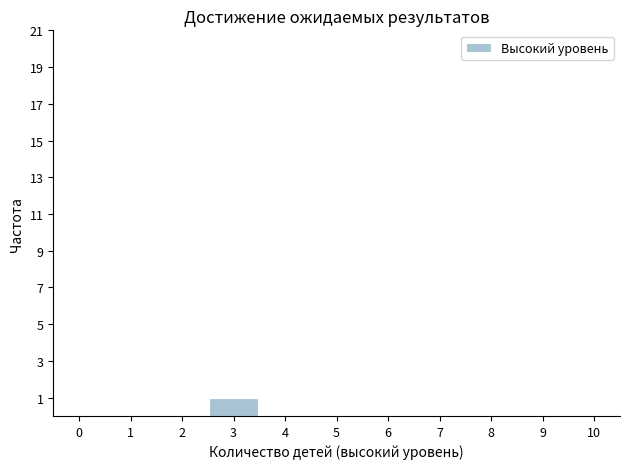

Which range on the x-axis has the tallest bar?

2.5 to 3.5